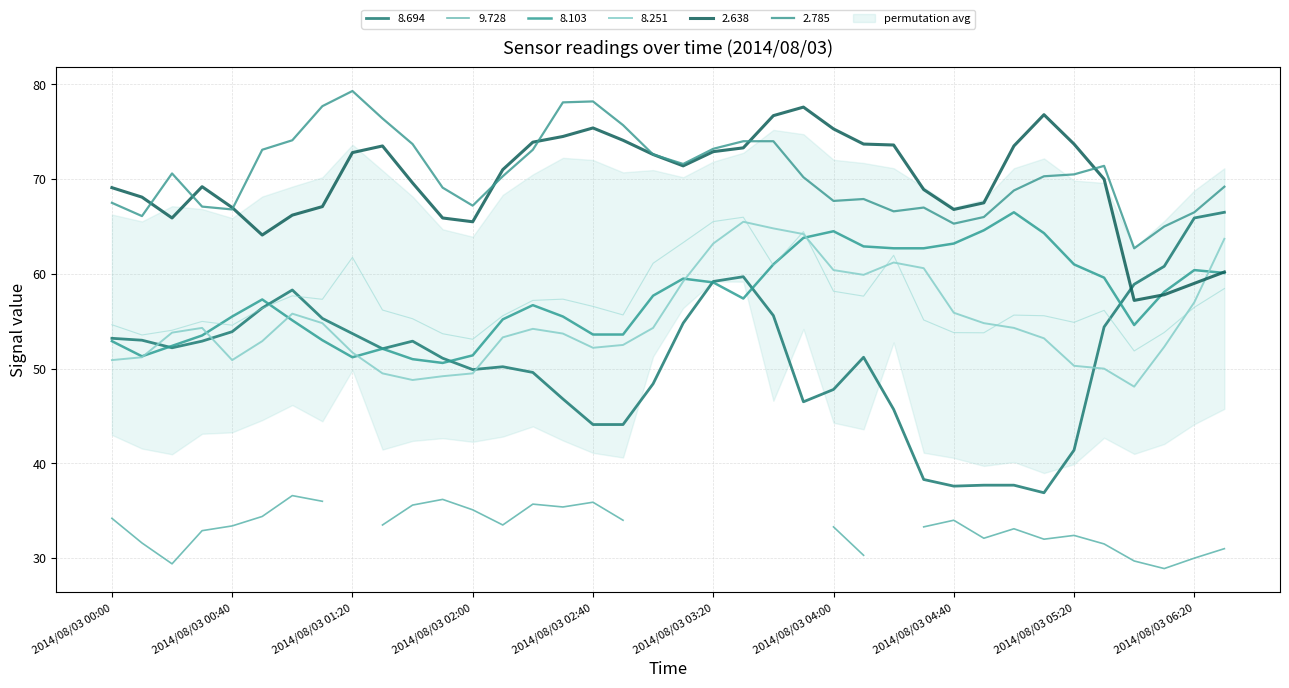

Between 2014/08/03 03:20 and 14, which is larger?

2014/08/03 03:20